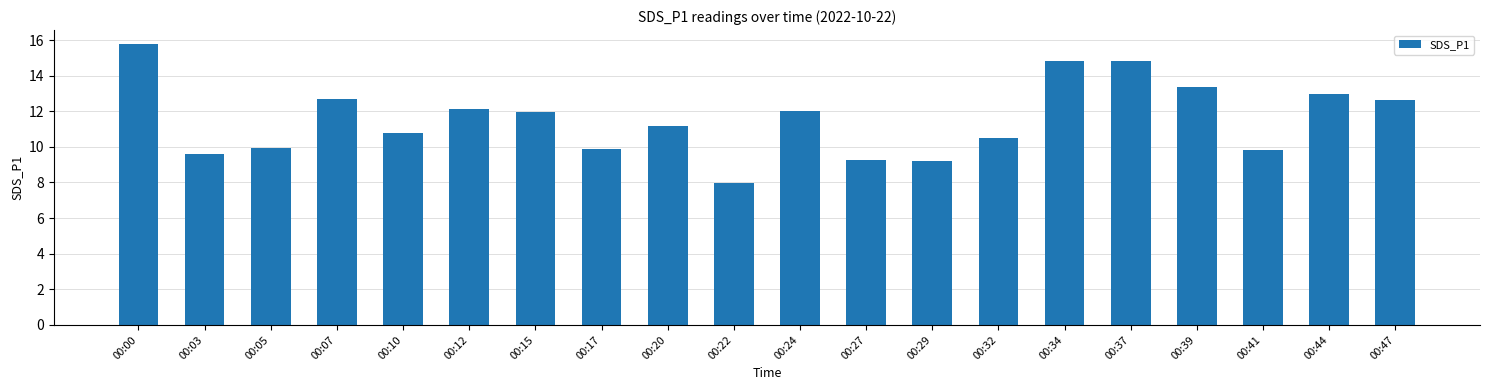

The value at 00:24 is 8.0. True or false?

False